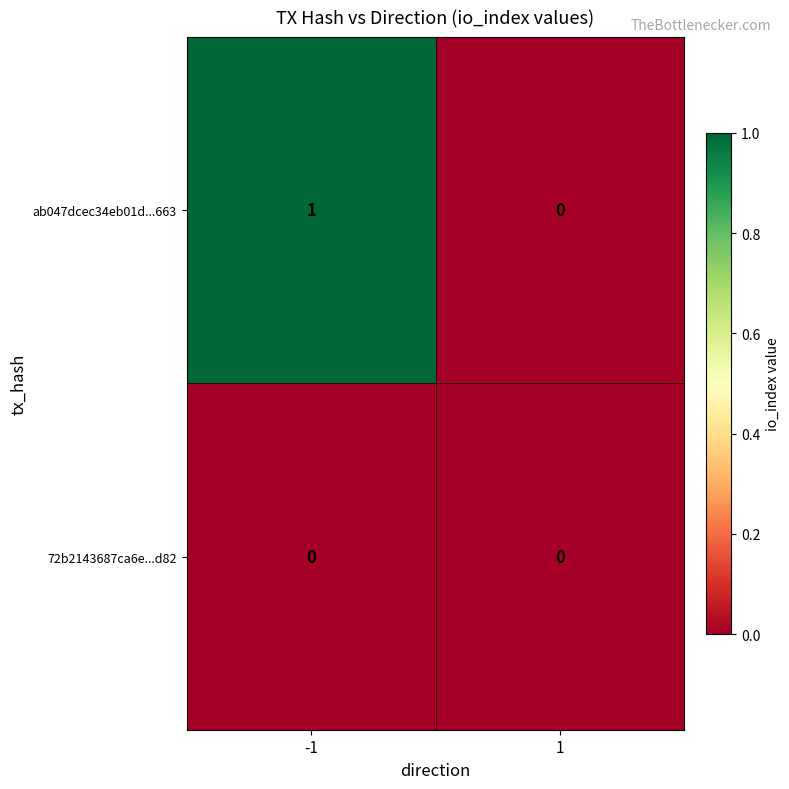

Reading left to right, extract all data points from this chart.

ab047dcec34eb01d...663: -1=1	1=0
72b2143687ca6e...d82: -1=0	1=0